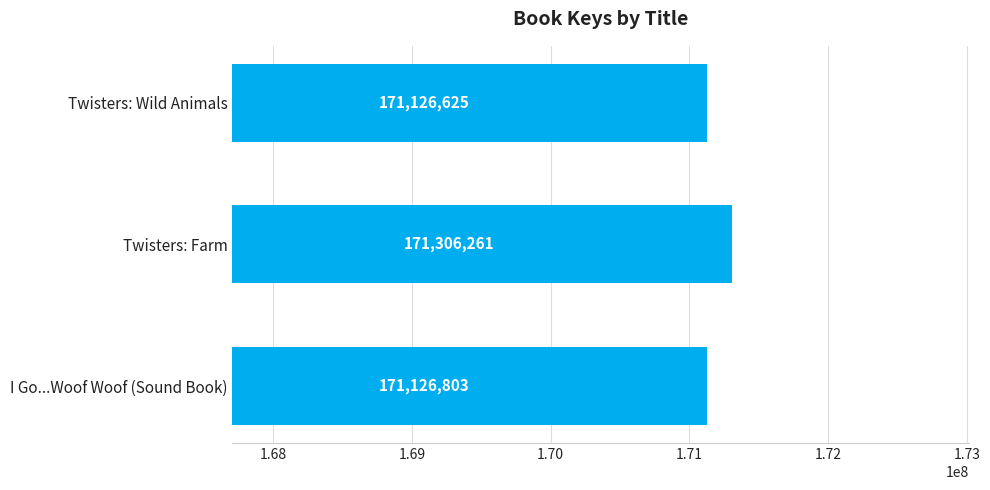

The chart shows a value of 171126803 at I Go...Woof Woof (Sound Book). True or false?

True